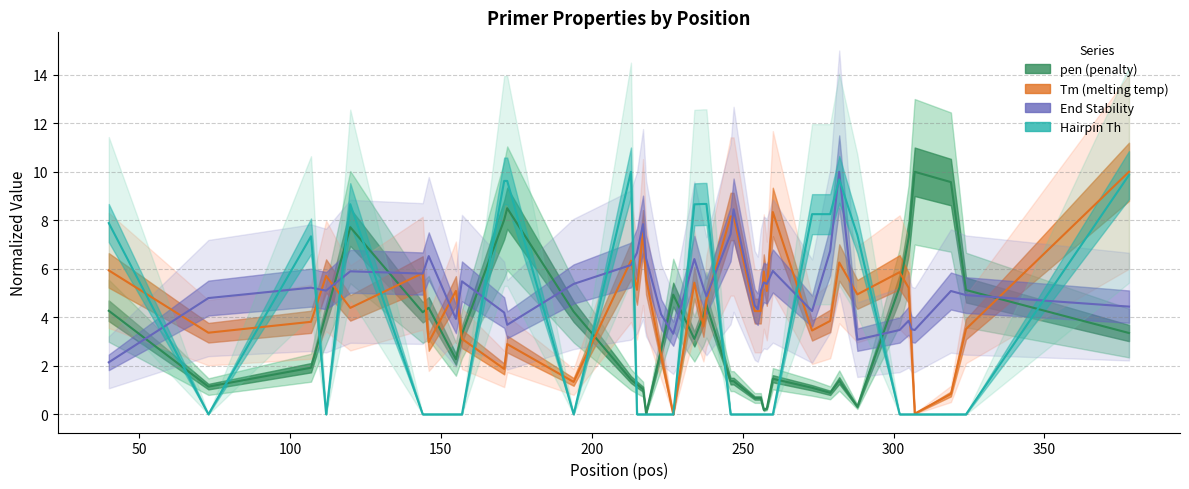

Reading right to left, transcribe all the data shown in this chart.

pen: 3.4	5.1	9.6	10.0	8.7	7.3	5.2	0.3	1.4	0.9	1.1	1.5	0.2	0.2	0.7	0.7	0.7	1.4	1.4	4.5	4.0	3.1	4.9	2.7	0.0	1.0	1.2	1.4	4.2	8.5	8.0	3.3	2.3	4.4	4.2	7.7	4.1	1.9	1.1	4.3
tm: 10.0	3.5	0.8	0.0	2.6	5.2	5.9	4.9	6.3	3.9	3.5	8.3	5.1	5.9	4.3	4.3	4.3	8.2	8.2	4.7	3.6	5.4	0.0	2.4	5.6	7.5	5.1	6.3	1.3	2.9	1.9	3.1	5.1	3.0	5.8	4.4	5.7	3.8	3.4	5.9
end_stability: 4.4	4.9	5.1	3.5	3.5	3.9	3.5	3.1	10.0	6.7	4.3	5.9	5.4	5.4	5.1	4.3	4.5	8.5	7.4	4.9	5.2	6.4	3.3	4.1	6.4	7.8	6.7	6.2	5.4	3.7	4.2	5.5	3.9	6.5	5.8	5.9	5.1	5.2	4.8	2.1
hairpin: 9.9	0.0	0.0	0.0	0.0	0.0	0.0	7.4	9.7	8.3	8.3	0.0	0.0	0.0	0.0	0.0	0.0	0.0	0.0	8.7	8.7	8.7	0.0	0.0	0.0	0.0	0.0	10.0	0.0	9.6	9.6	0.0	0.0	0.0	0.0	8.7	0.0	7.3	0.0	7.9